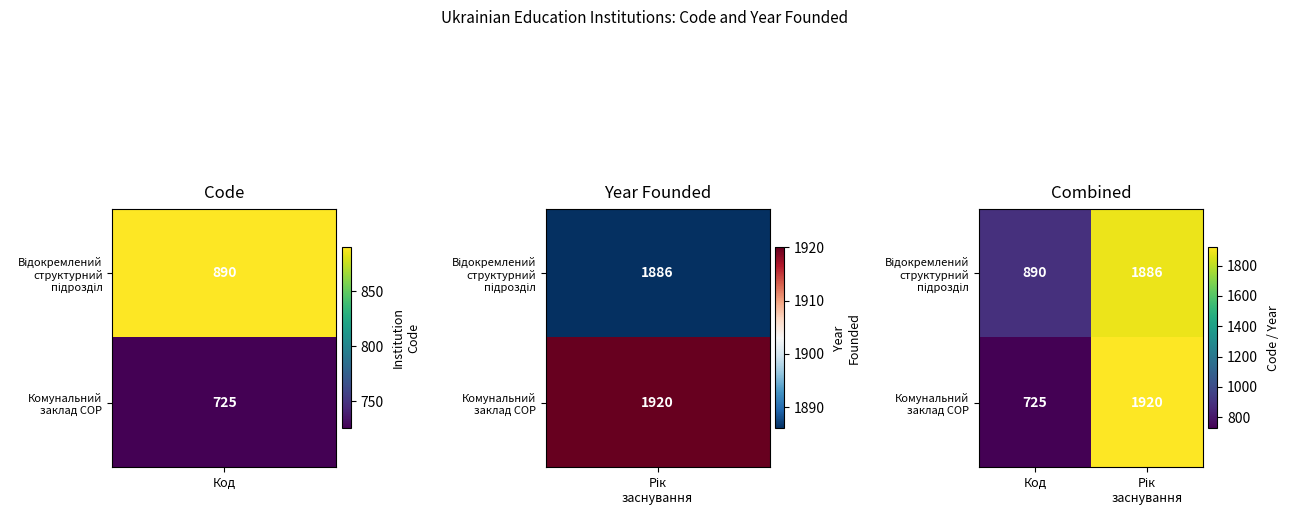

What is the spread (max minus min) of values at Код?

165